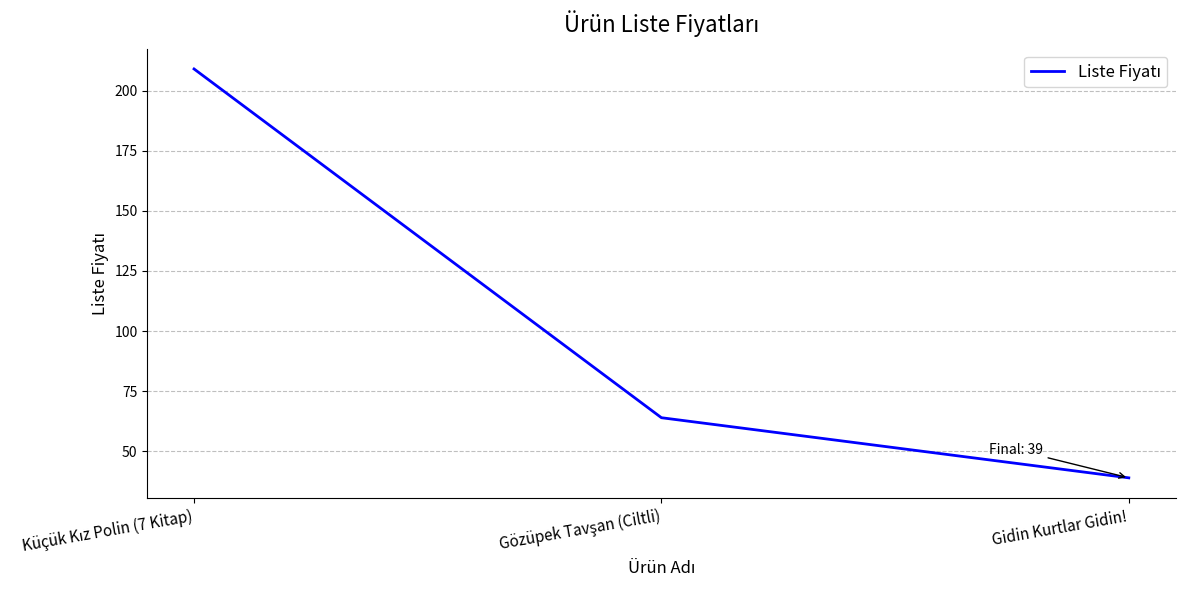

What is the sum of all values?

312